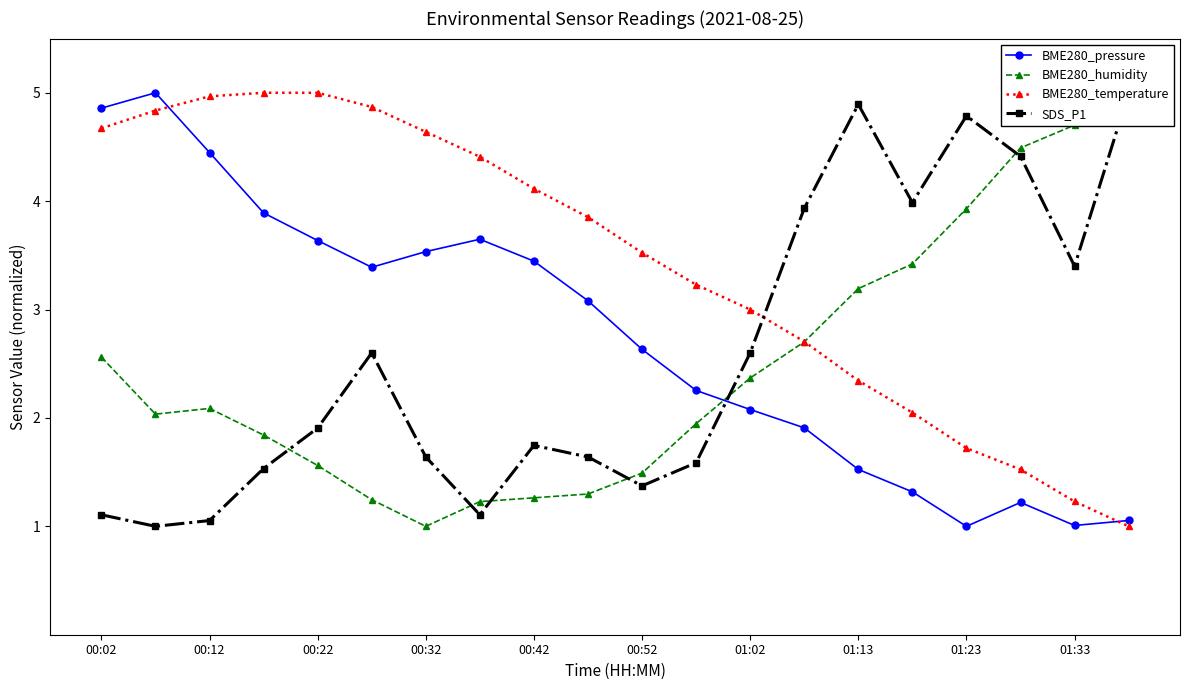

The BME280_temperature series shows 1.4 at 01:13. True or false?

False